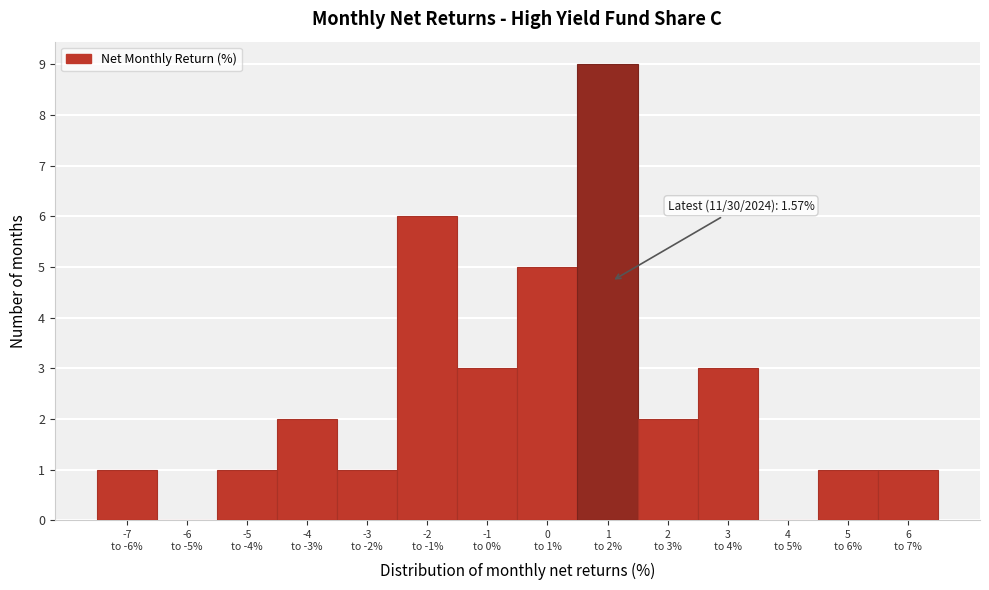

What is the sum of all values?

35